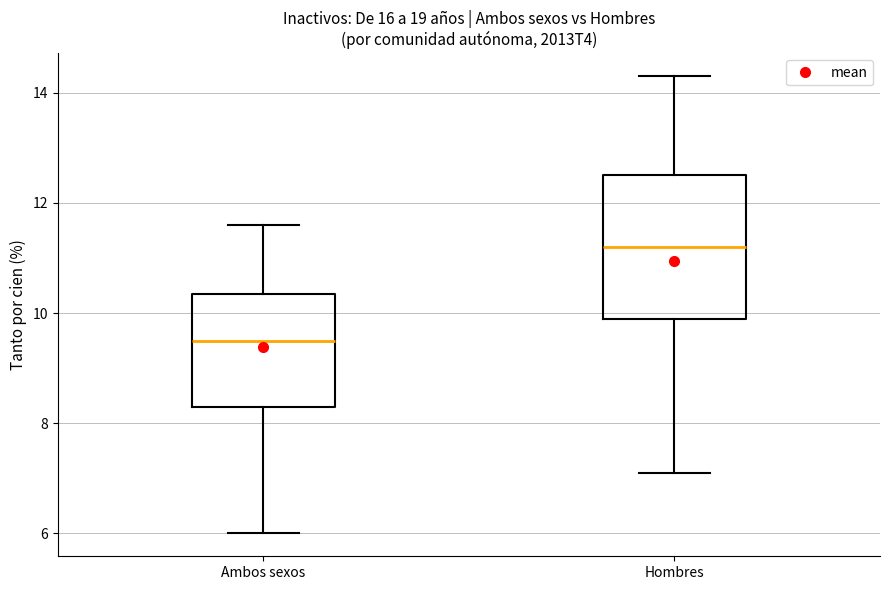

Reading left to right, transcribe this box plot: for each box, give where its median line is, the range the box spans, and where its two whiskers end, as read against the y-axis. The values are not printed on the chart, so give them approximately, as read against the axis.

Ambos sexos: median 9.6, box 8.4 to 10.4, whiskers 6.0 to 11.6
Hombres: median 11.2, box 10.0 to 12.6, whiskers 7.2 to 14.4